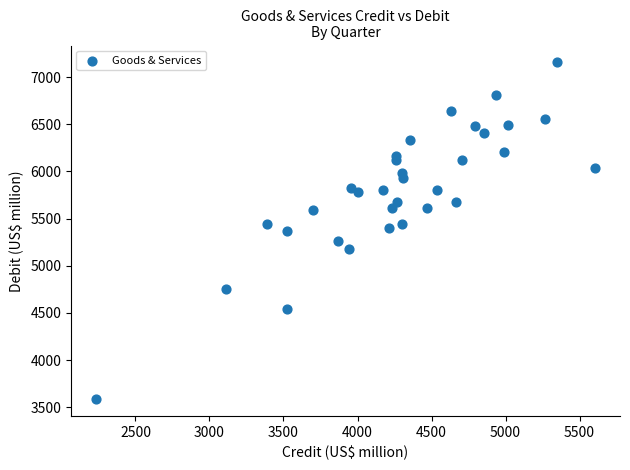

What is the range of X values (max minus min)?

3372.6